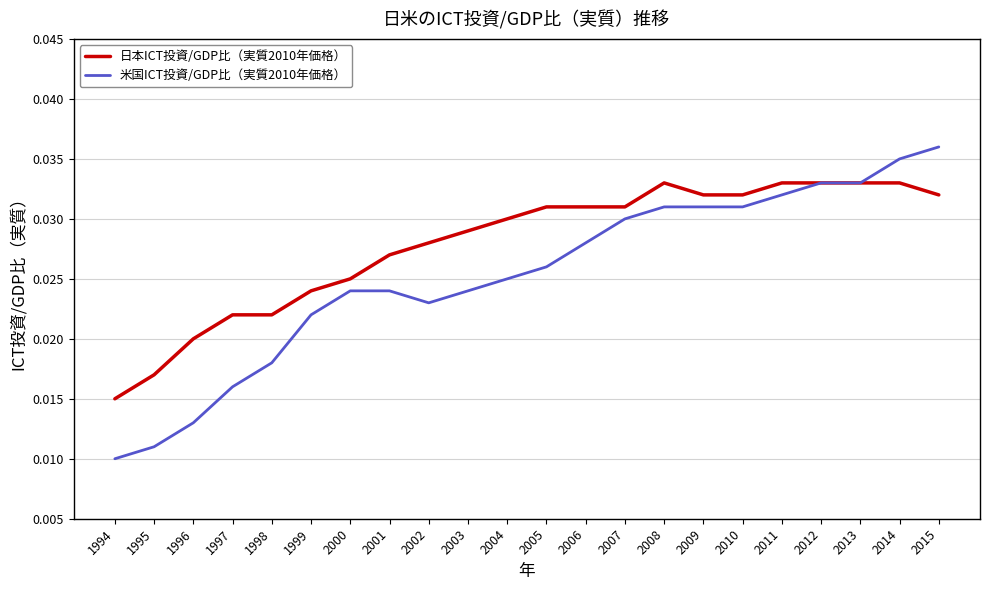

Which category has the highest value across all series?

2015